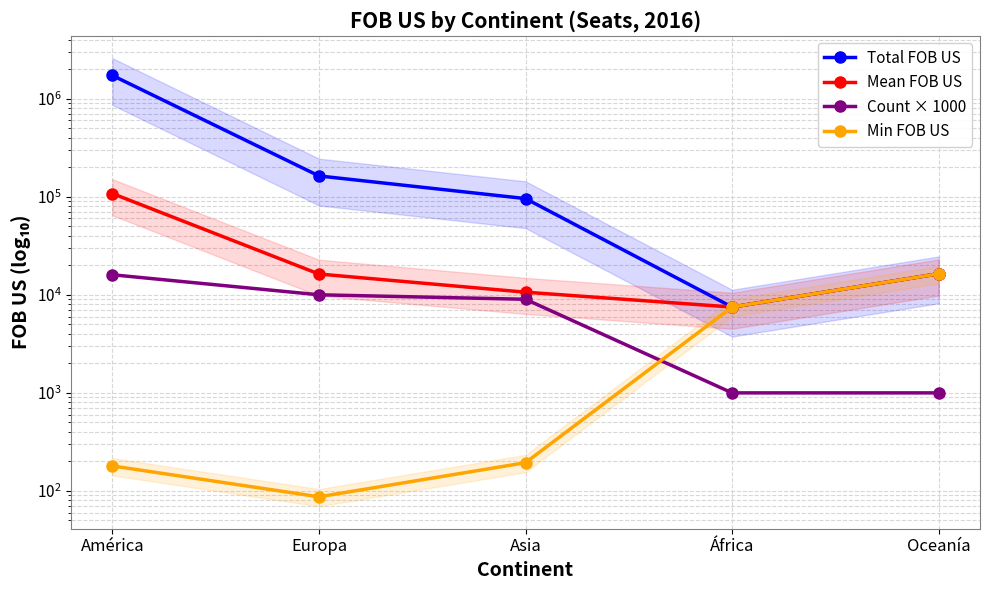

How many lines are shown in the chart?

4